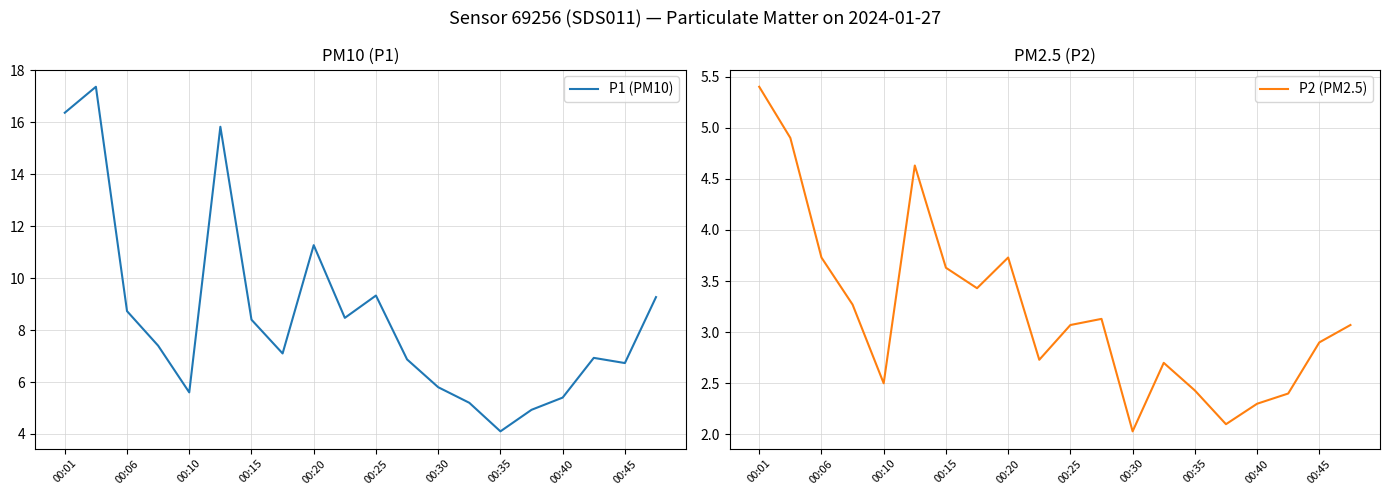

What is the difference between the maximum and minimum values in the P2 (PM2.5) series?

3.4